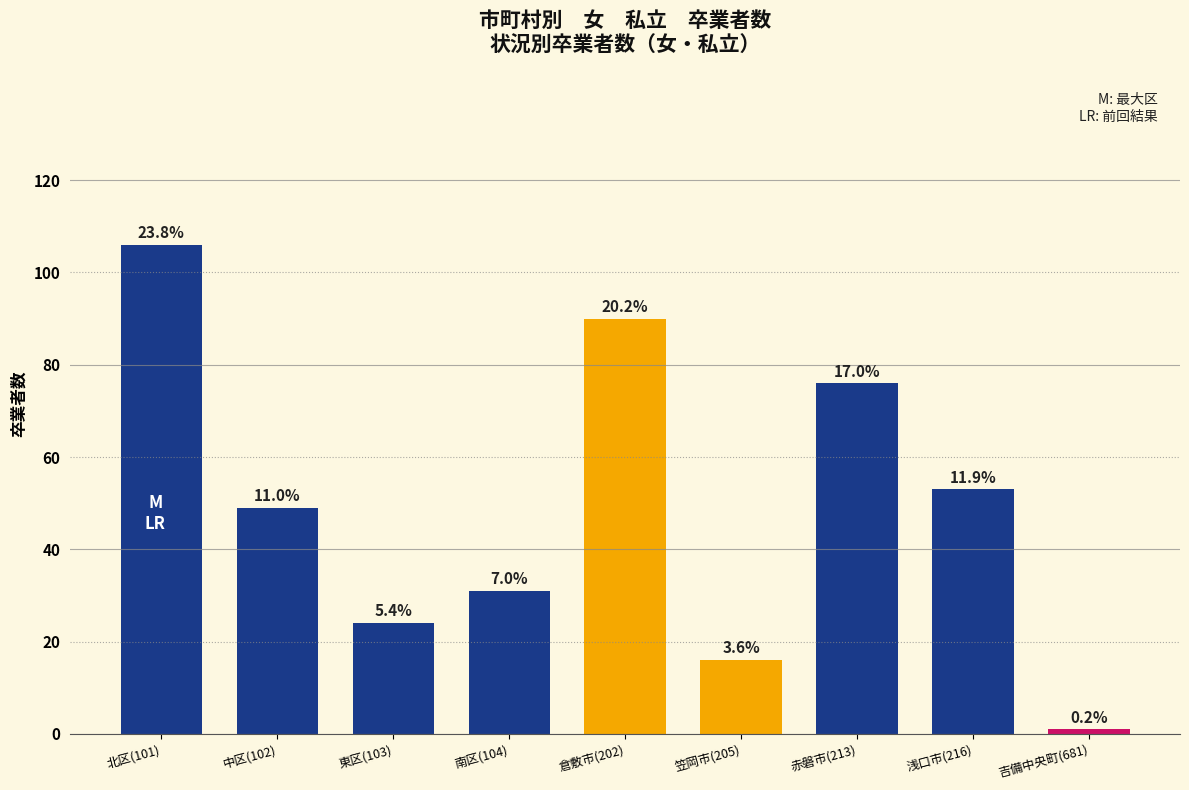

How many bars are there in total?

9